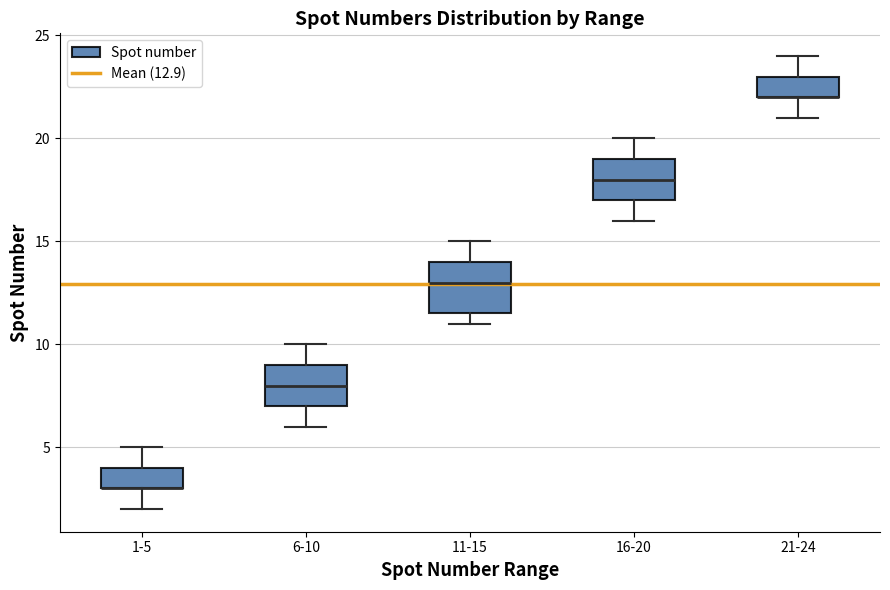

Reading left to right, transcribe this box plot: for each box, give where its median line is, the range the box spans, and where its two whiskers end, as read against the y-axis. The values are not printed on the chart, so give them approximately, as read against the axis.

1-5: median 3.0 (drawn on the box's lower edge), box 3.0 to 4.0, whiskers 2.0 to 5.0
6-10: median 8.0, box 7.0 to 9.0, whiskers 6.0 to 10.0
11-15: median 13.0, box 11.5 to 14.0, whiskers 11.0 to 15.0
16-20: median 18.0, box 17.0 to 19.0, whiskers 16.0 to 20.0
21-24: median 22.0 (drawn on the box's lower edge), box 22.0 to 23.0, whiskers 21.0 to 24.0